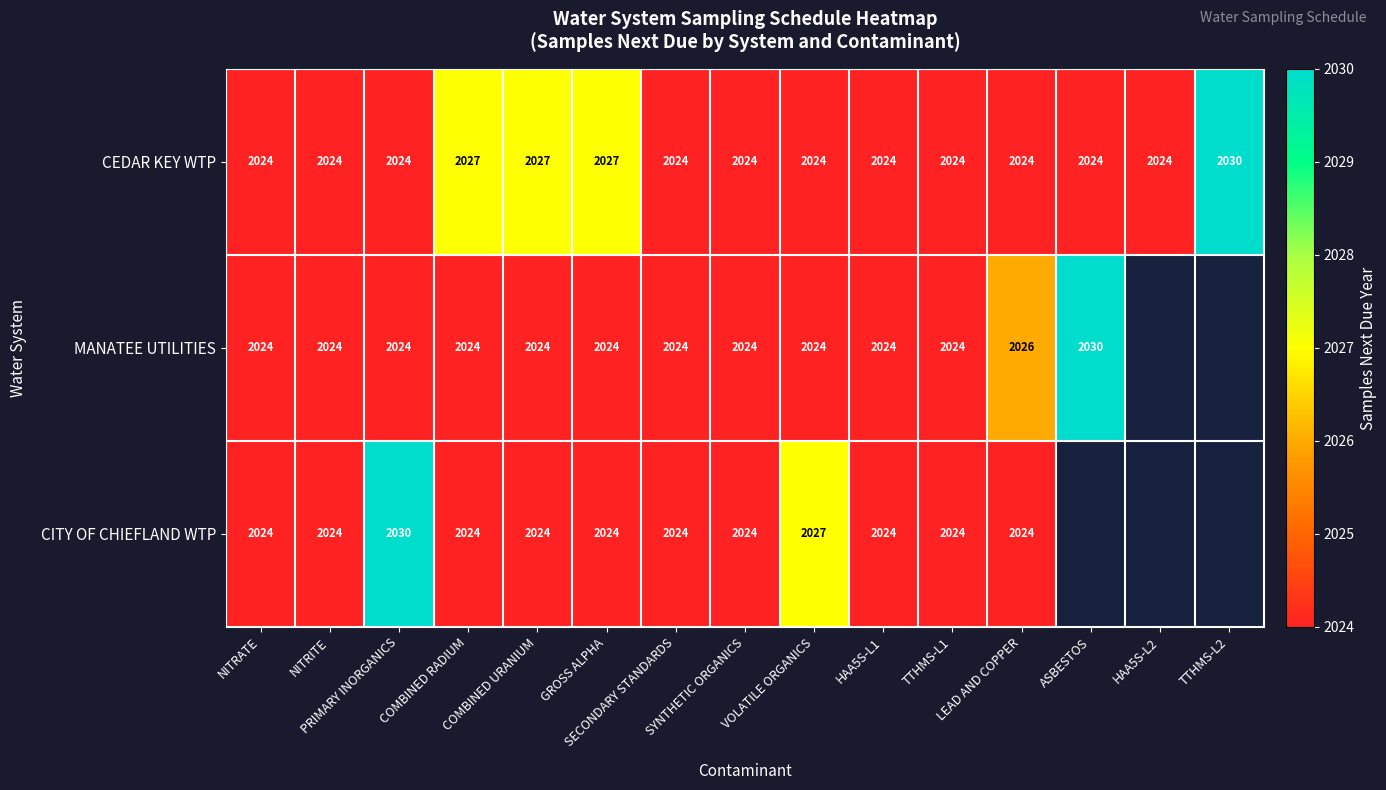

How many CEDAR KEY WTP values are between 2024 and 2027?

14